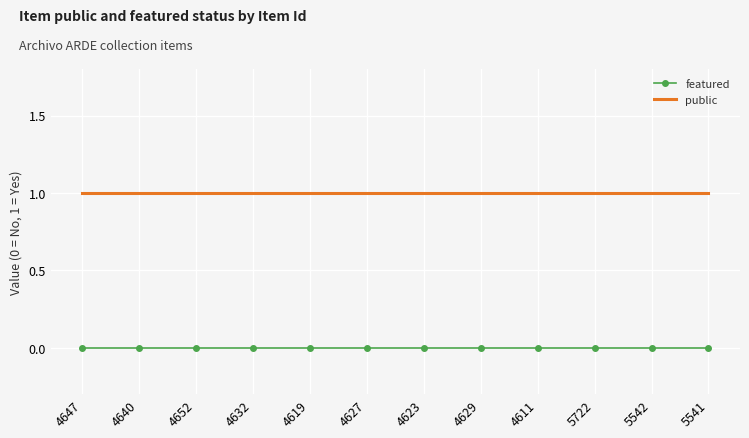

What is the sum of all public values?

12